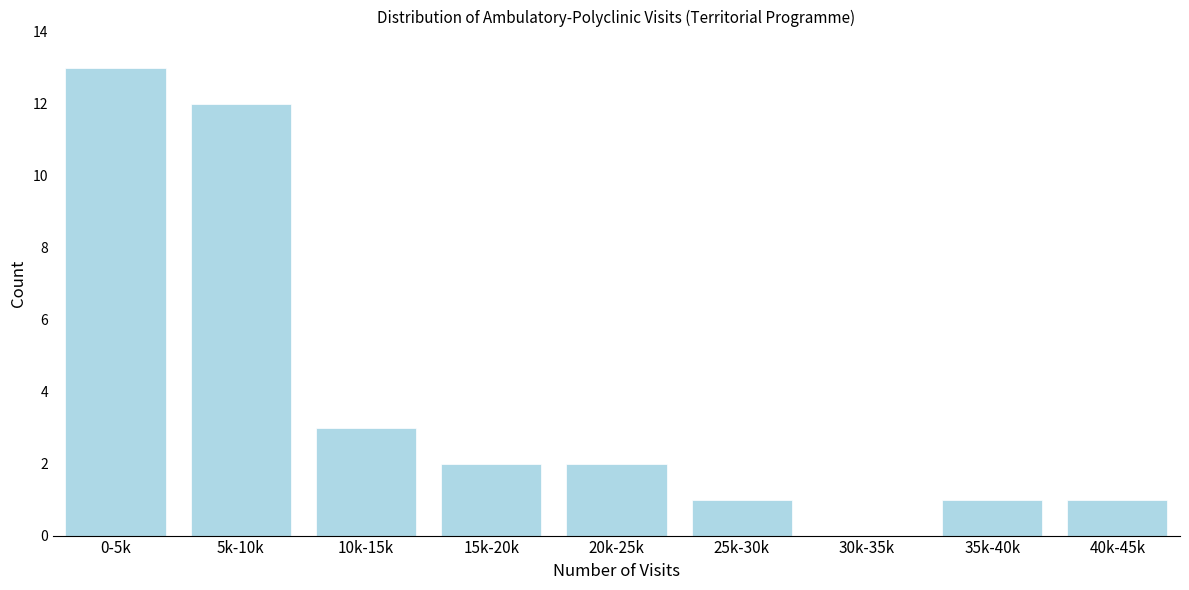

Reading right to left, extract all data points from this chart.

40k-45k=1	35k-40k=1	30k-35k=0	25k-30k=1	20k-25k=2	15k-20k=2	10k-15k=3	5k-10k=12	0-5k=13